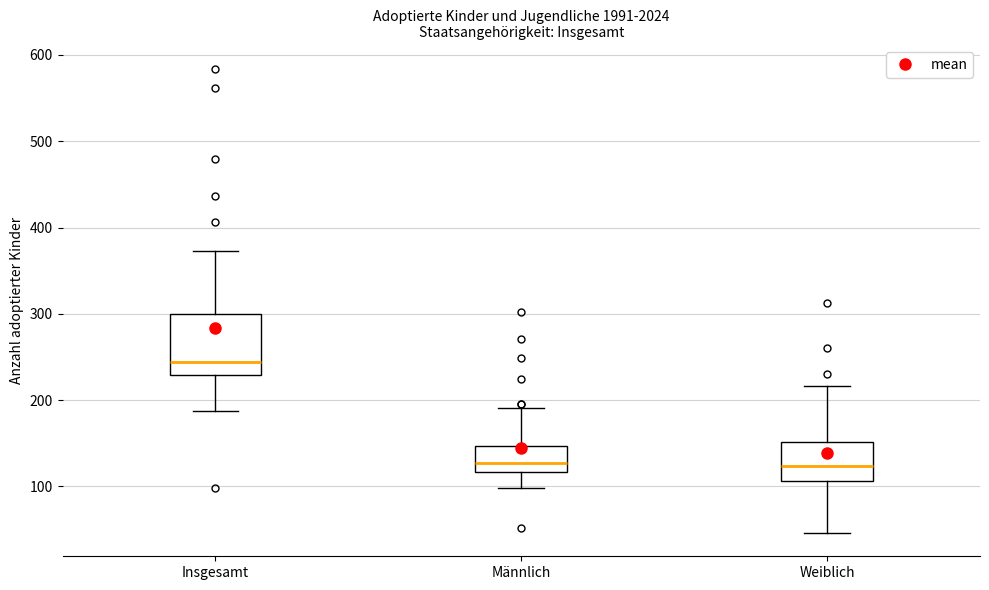

Reading left to right, read every box against the y-axis: the position of its median line, the range the box covers, and the ends of its whiskers. The values are not printed on the chart, so give them approximately, as read against the axis.

Insgesamt: median 240, box 230 to 300, whiskers 190 to 370
Männlich: median 130, box 120 to 150, whiskers 100 to 190
Weiblich: median 120, box 110 to 150, whiskers 50 to 220